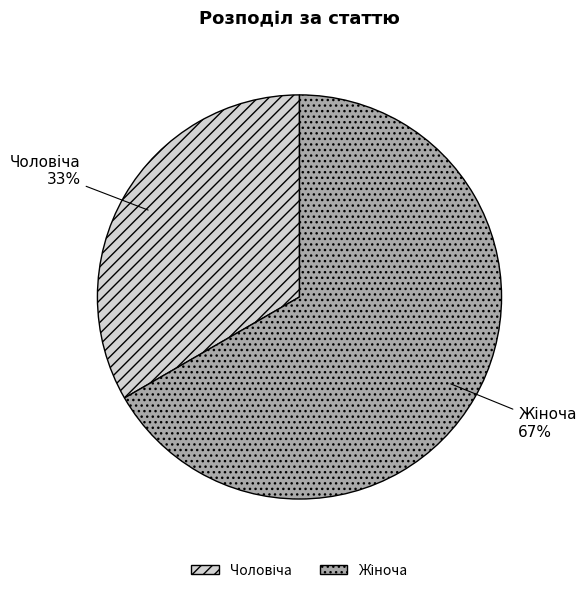

Is there a majority slice in this chart?

Yes